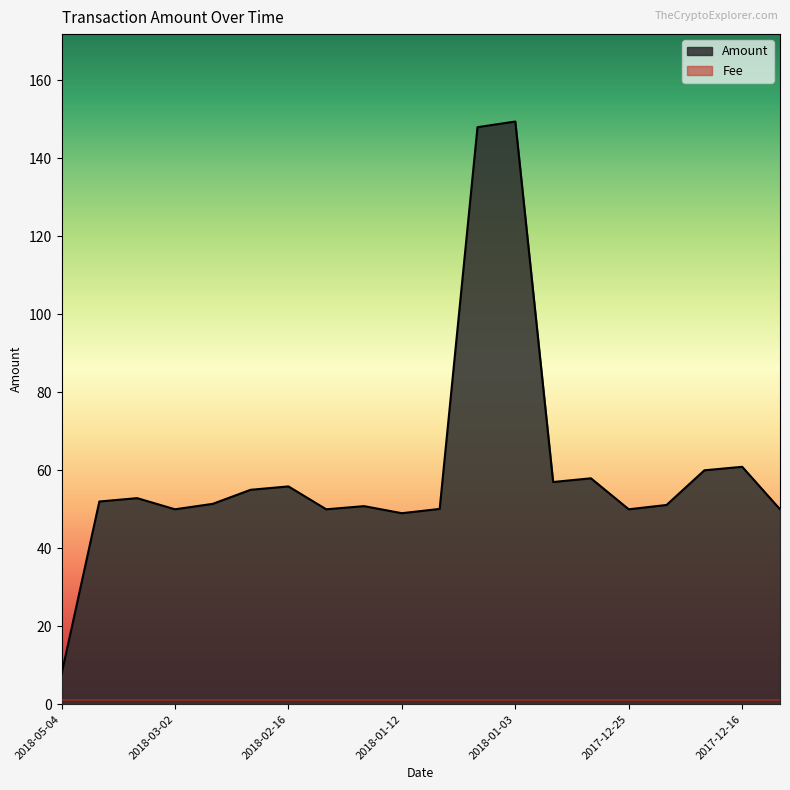

What is the difference between the maximum and minimum values in the Amount series?

141.7